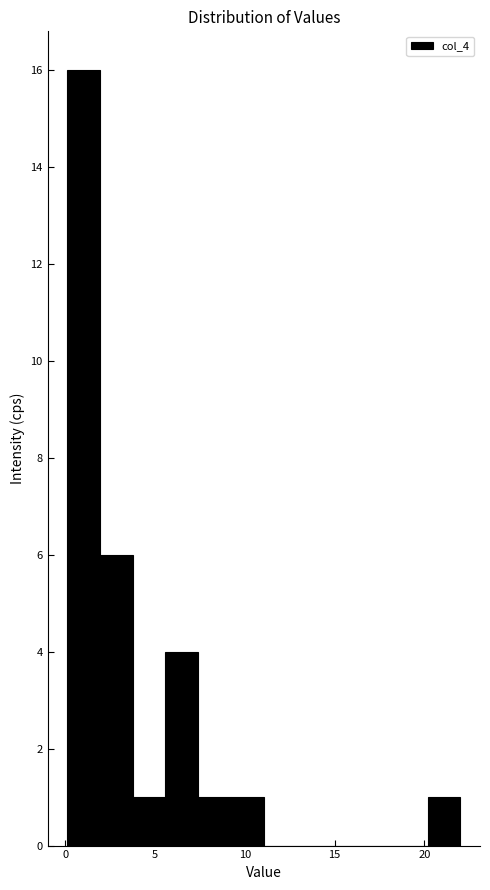

Around what value on the x-axis is the tallest bar? Give the approximate position of its centre, as read against the axis.

1.0